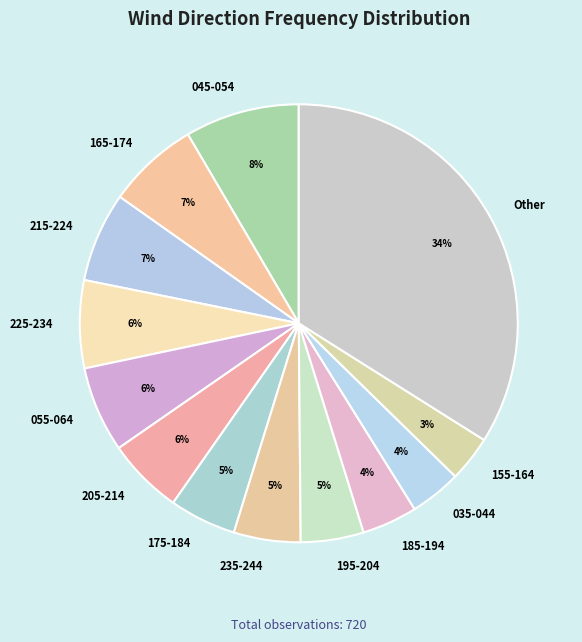

What is the largest slice in the pie chart?

Other